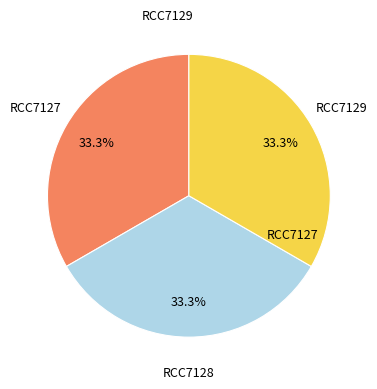

What portion of the pie excludes RCC7127?

66.7%